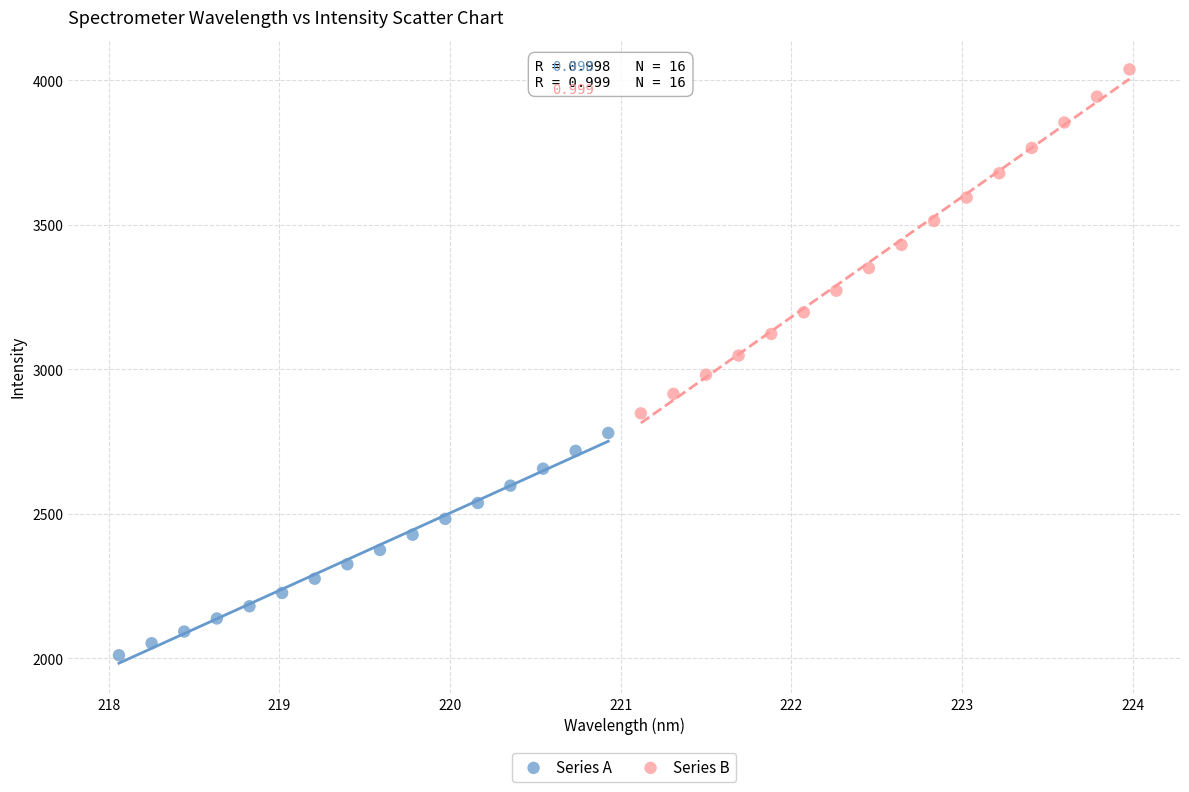

What are all the series names shown in the legend?

Series A, Series B